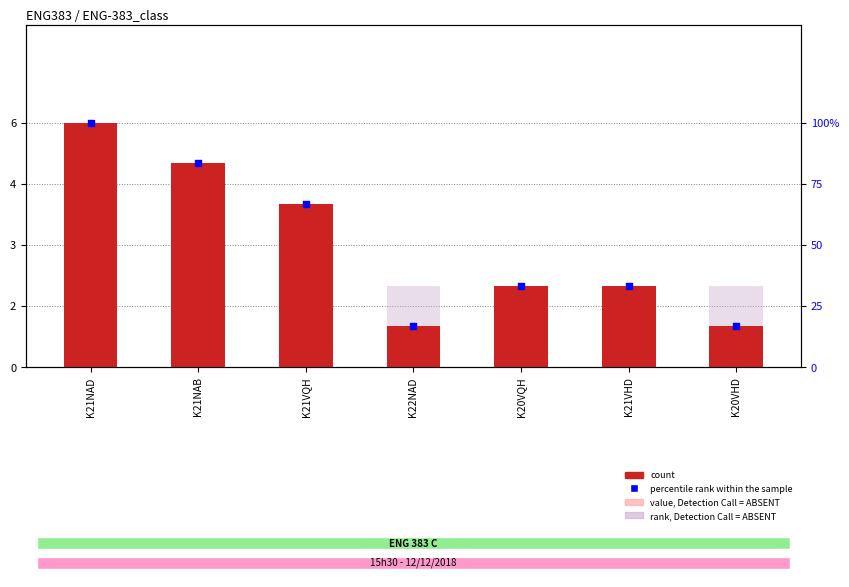

Is the value of count at K22NAD greater than the value of rank, Detection Call = ABSENT at K22NAD?

No